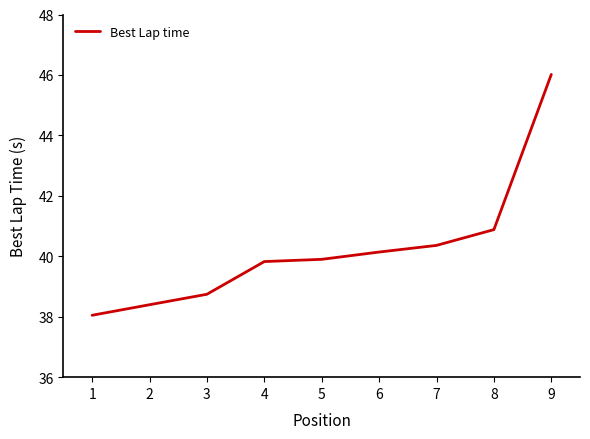

At which label is the value closest to 42?

8